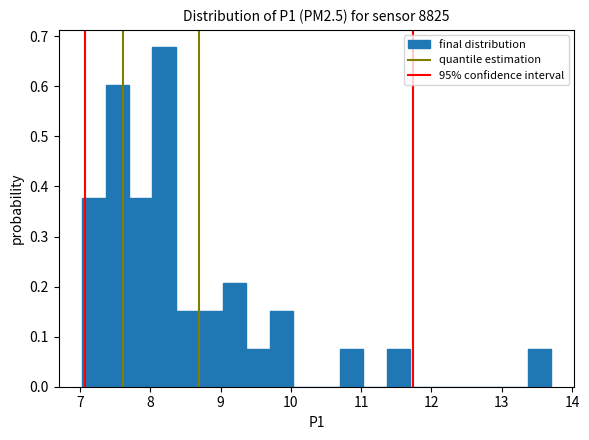

Around what value on the x-axis is the tallest bar? Give the approximate position of its centre, as read against the axis.

8.2